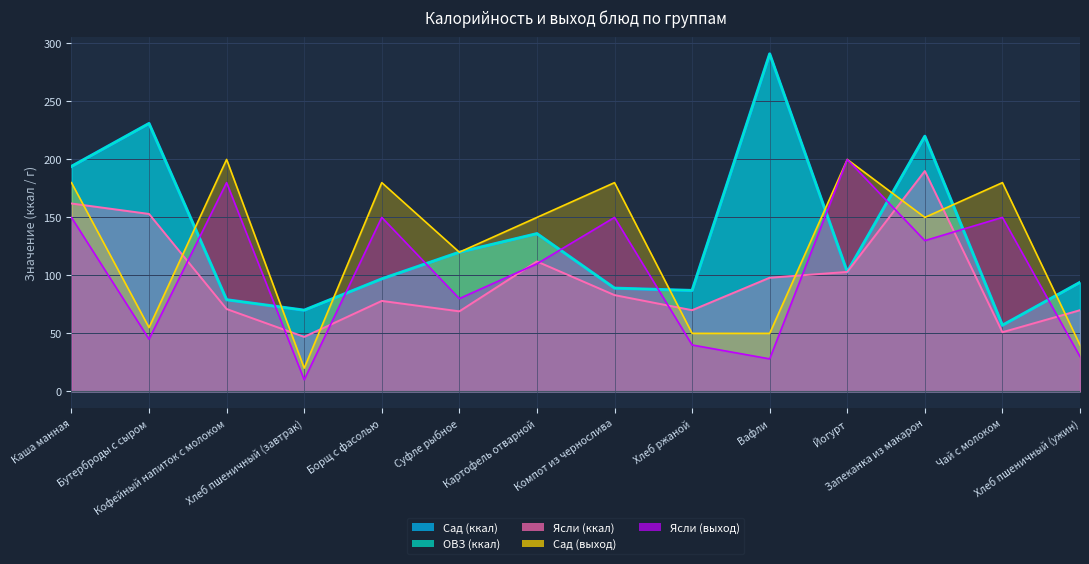

What is the spread (max minus min) of values at Суфле рыбное?

51